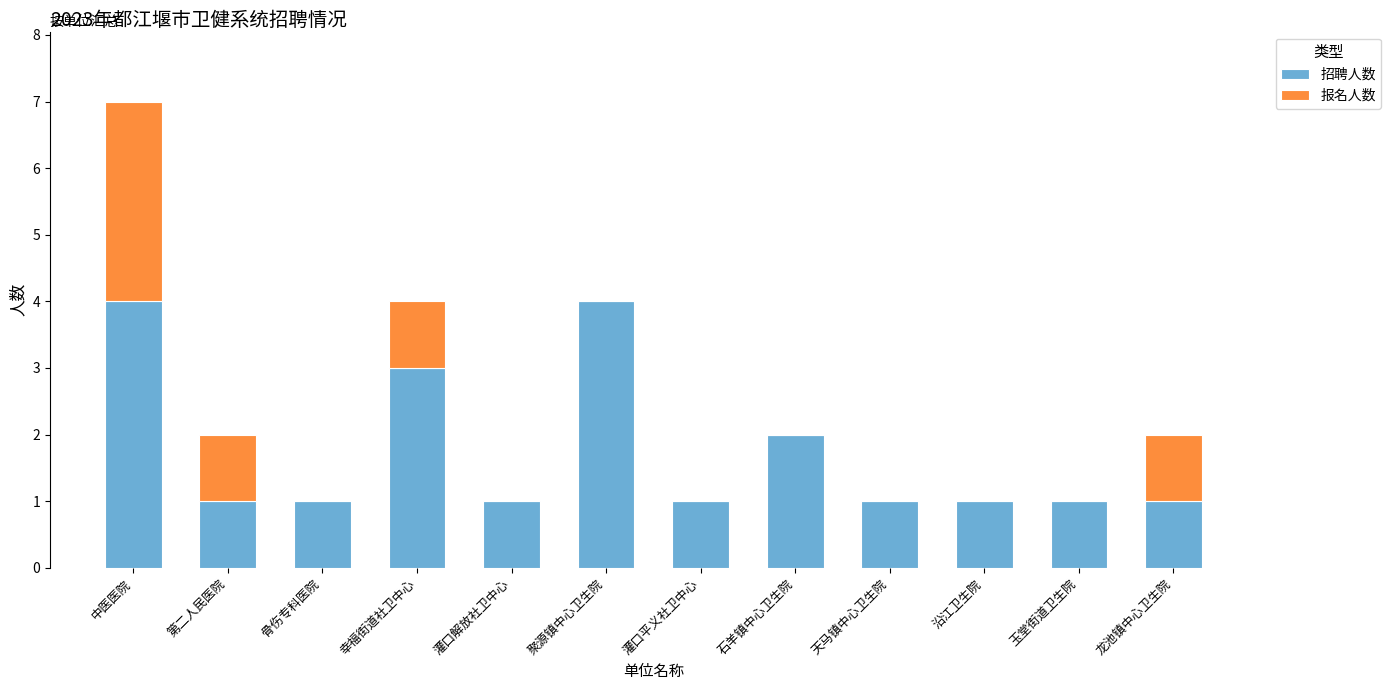

Does the chart contain stacked bars?

Yes